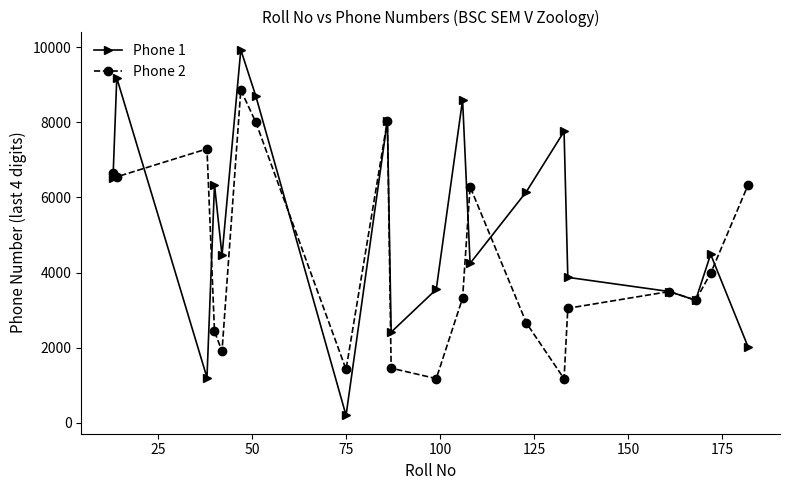

Which series ends up on top after the final intersection of Phone 2 and Phone 1?

Phone 2